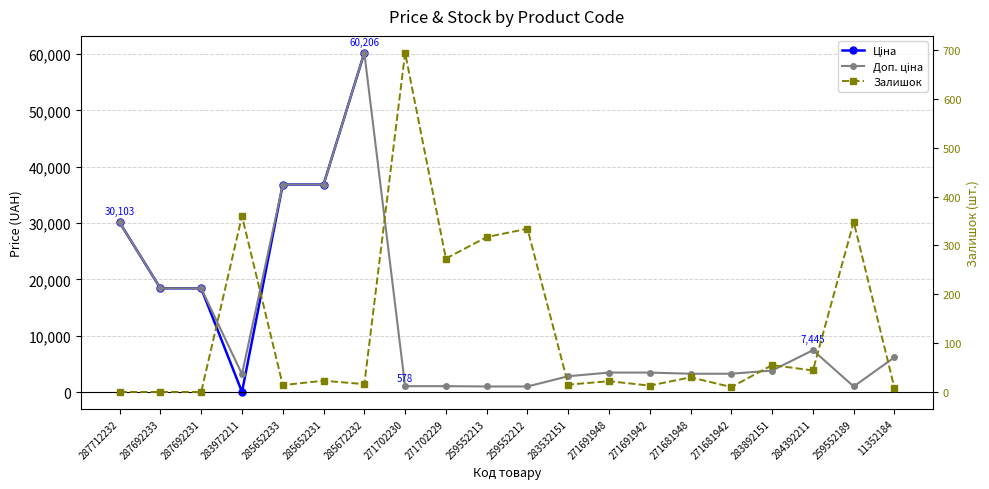

How many data points in Залишок are above 23?

9